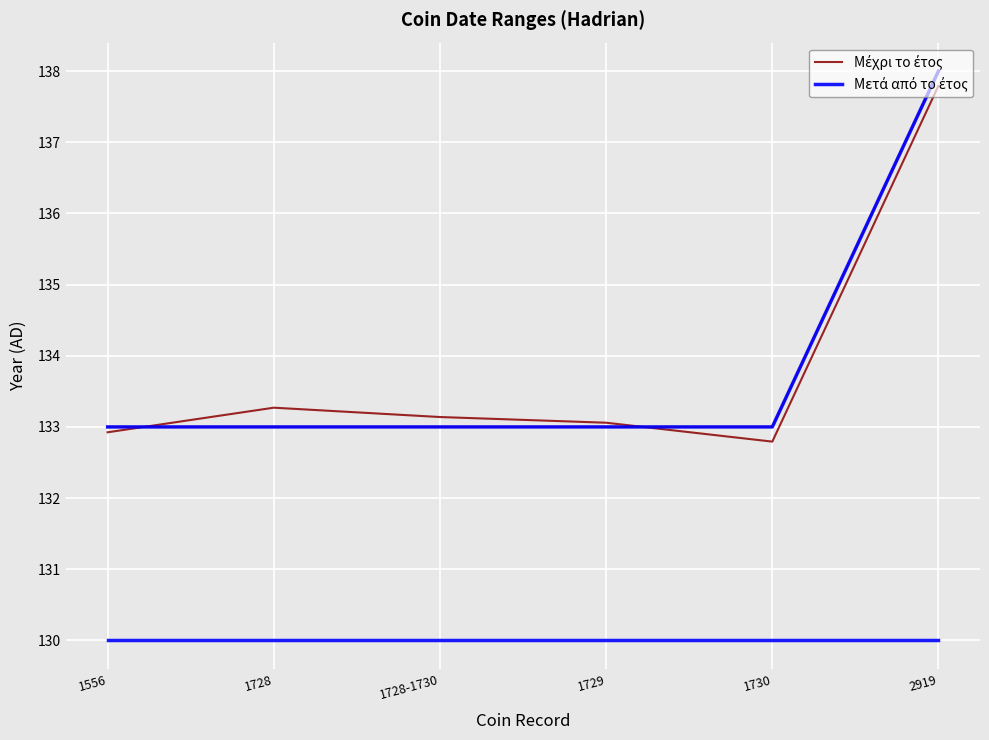

How many distinct data groups are displayed?

2